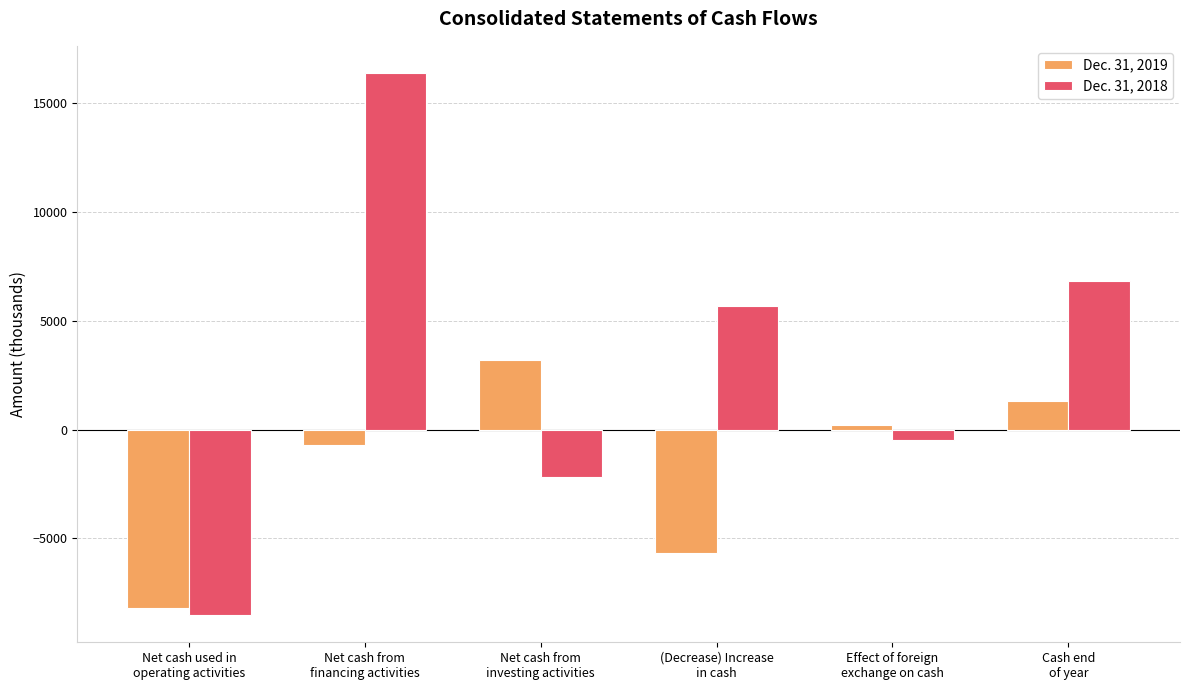

How many bars are there in total?

12